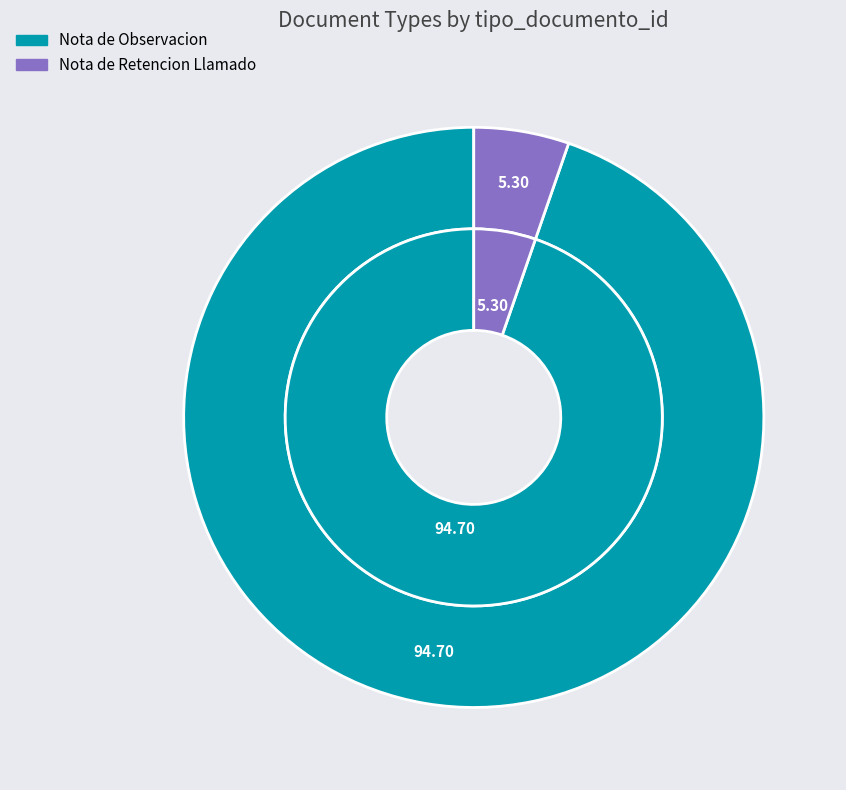

How many segments does this pie chart have?

3